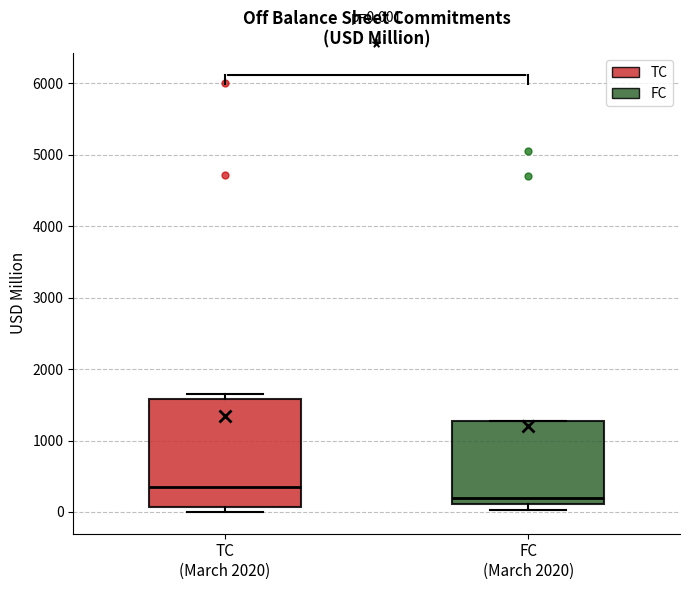

Which box's median line is the highest?

TC (March 2020)